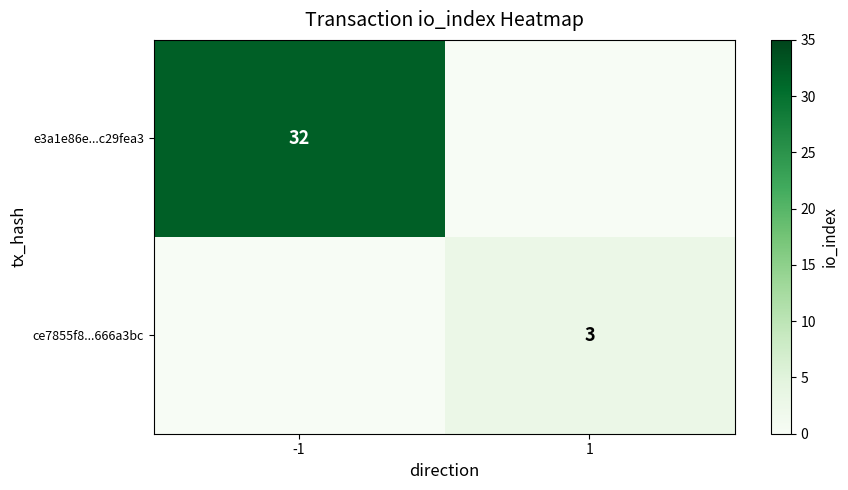

The ce7855f8...666a3bc series shows 3 at 1. True or false?

True